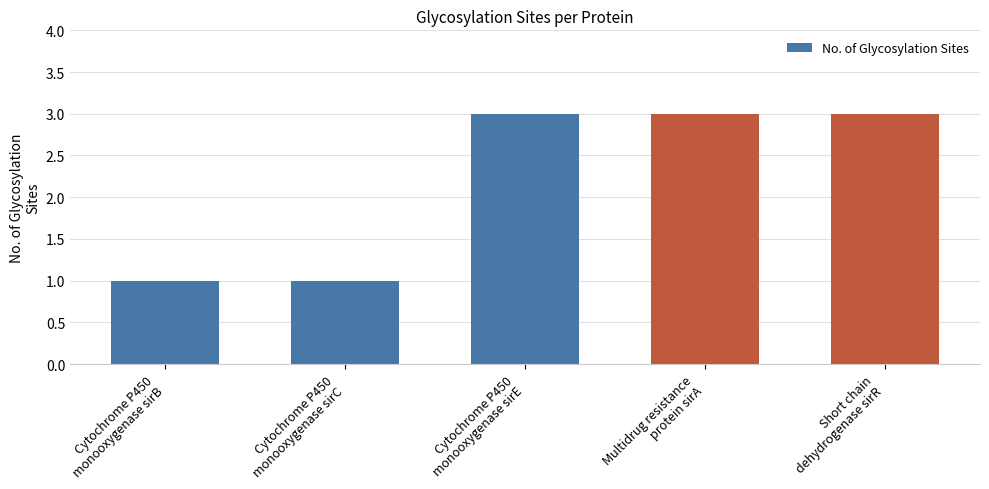

What is the maximum value shown in the chart?

3